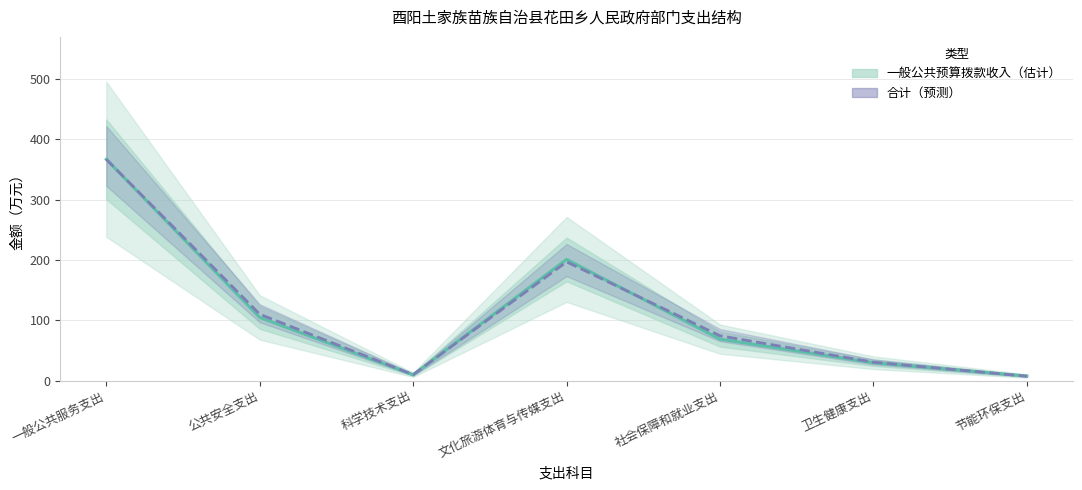

How many data points in 一般公共预算拨款收入（估计） are less than 69?

3